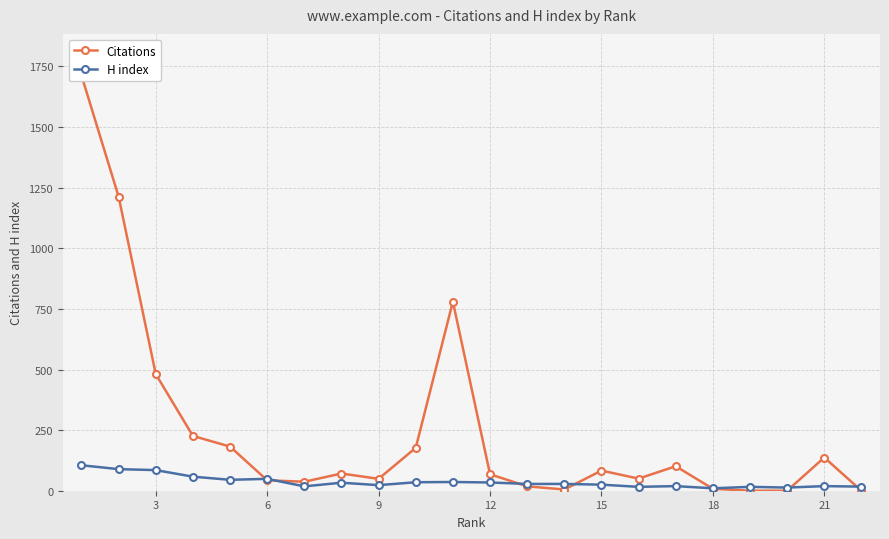

What is the maximum value for H index?

105